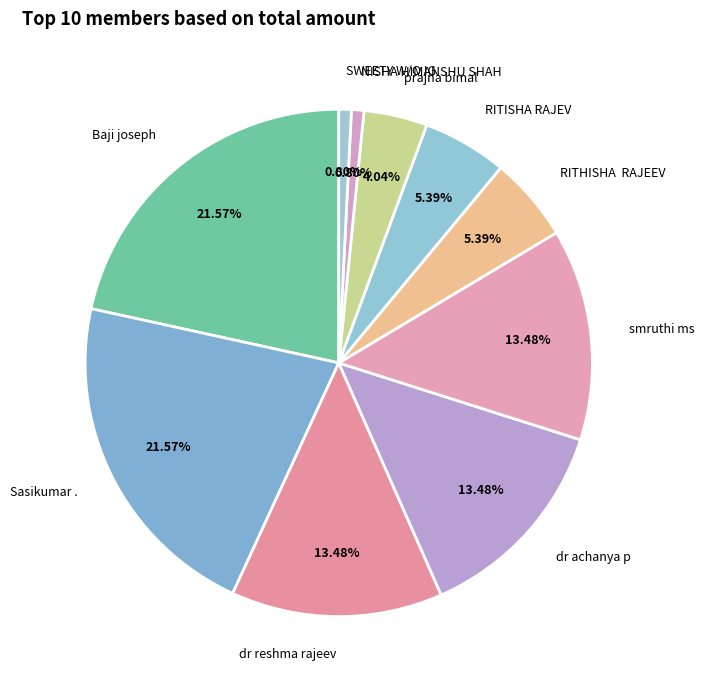

Is the sum of RITHISHA RAJEEV and NISHA HIMANSHU SHAH greater than half?

No